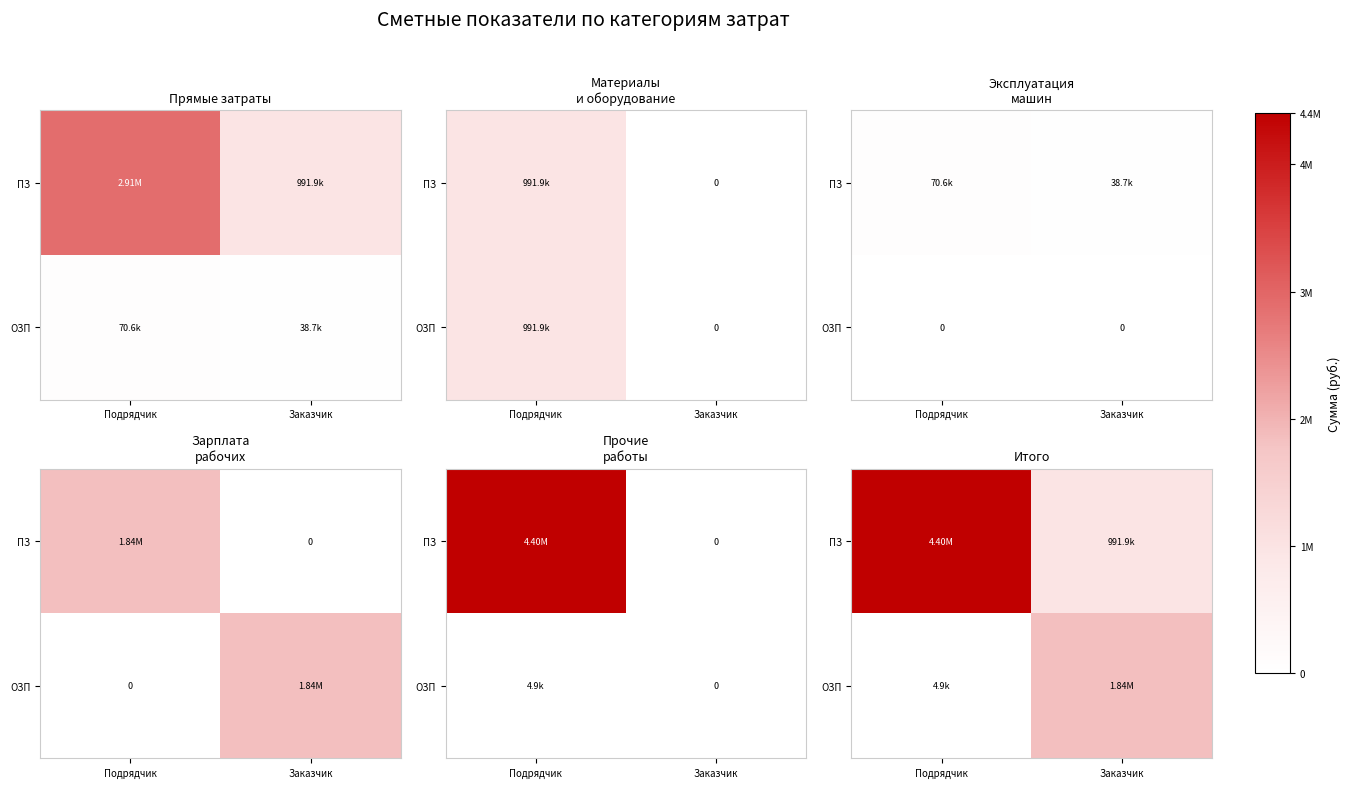

Read the ПЗ value at Подрядчик.

4404991.7